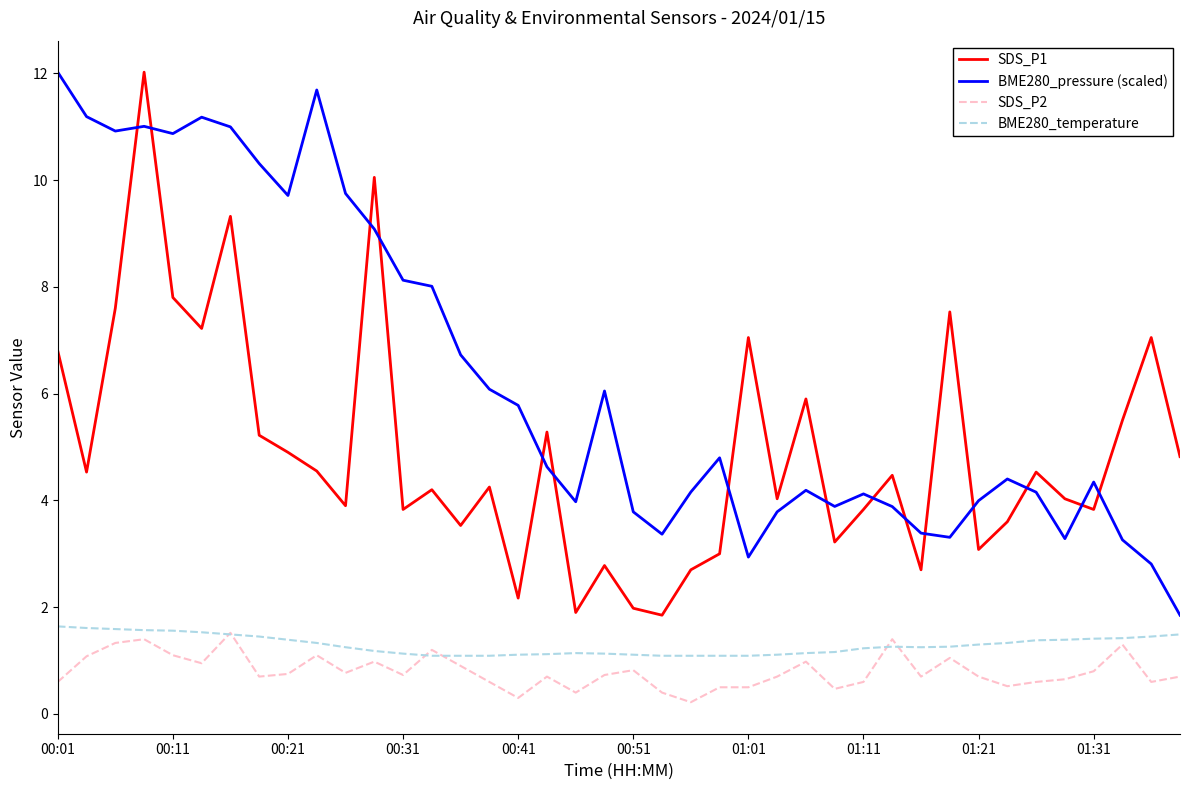

True or false: BME280_temperature and SDS_P1 intersect in this chart.

False